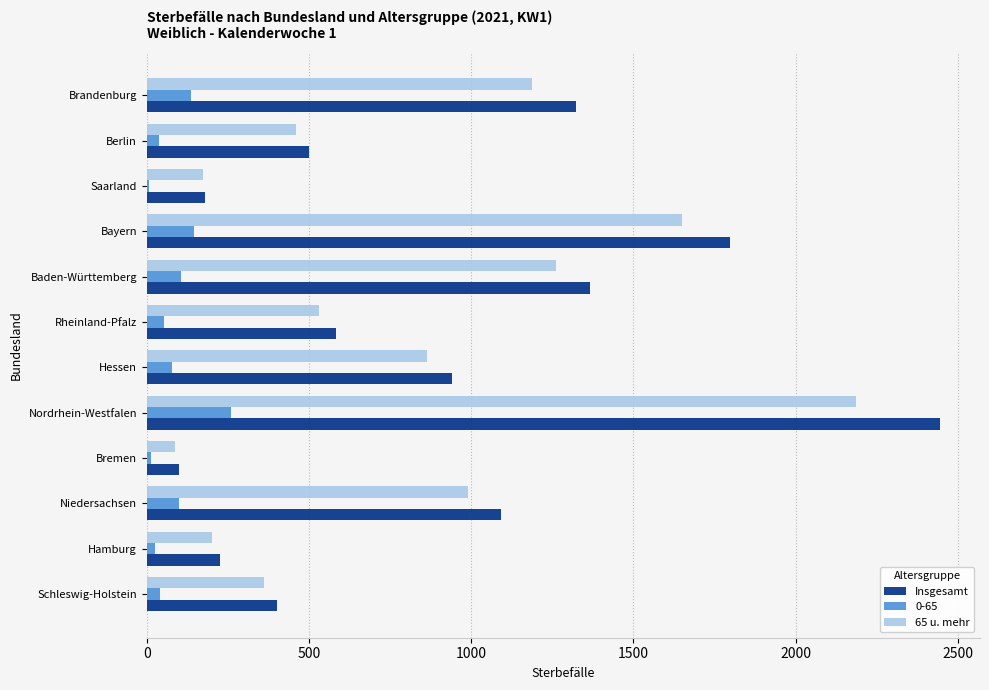

How many series are shown in this chart?

3